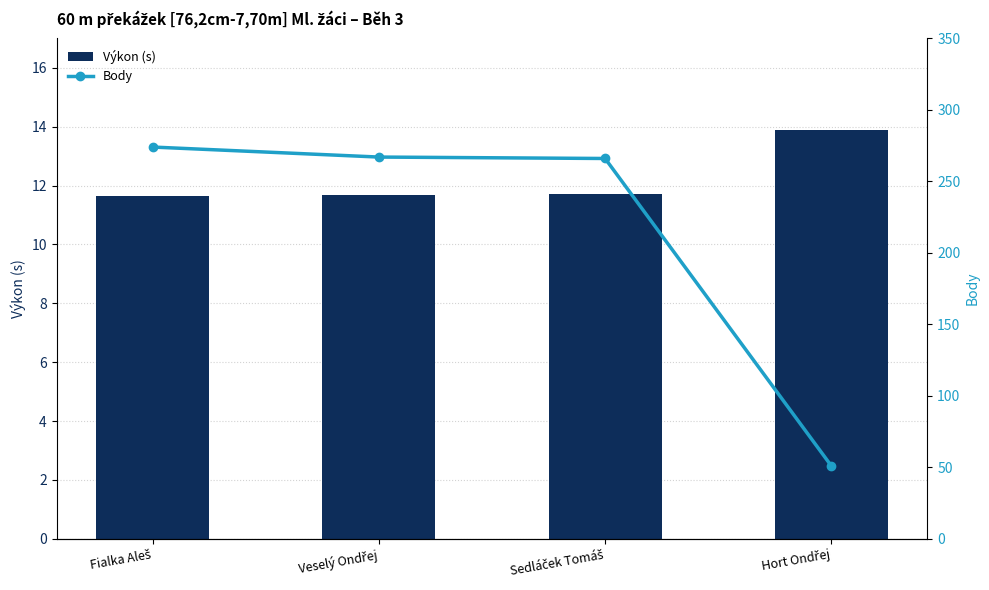

List the labels in order of Výkon (s) value, largest first.

Hort Ondřej, Sedláček Tomáš, Veselý Ondřej, Fialka Aleš